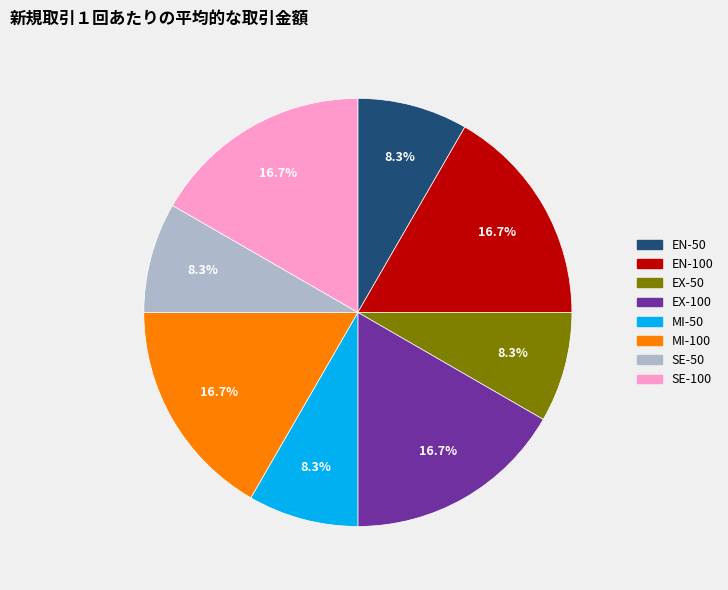

To the nearest percent, what is the combined percentage of EX-100 and MI-50?

25%